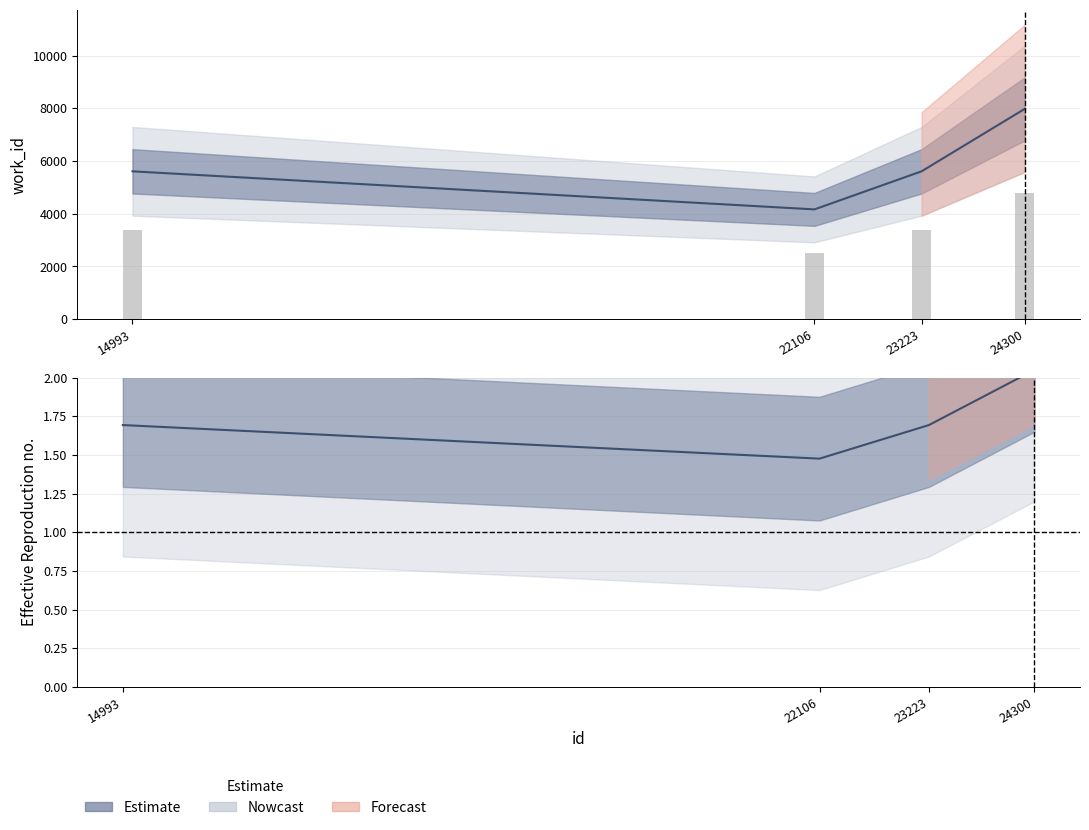

List the labels in order of value, largest first.

24300, 14993, 23223, 22106